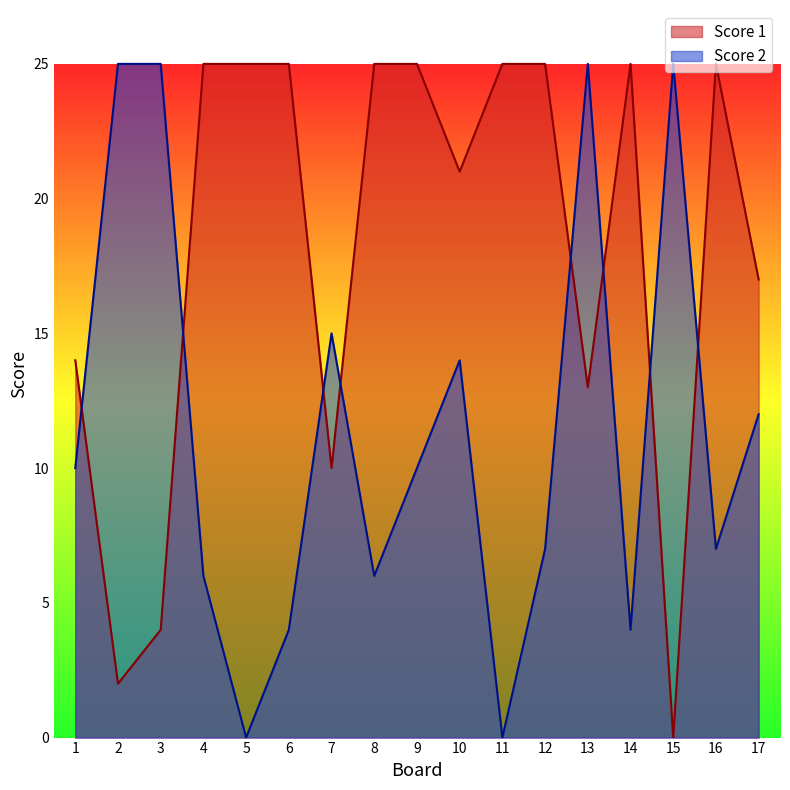

At 14, list the series in order from largest to smallest.

Score 1, Score 2